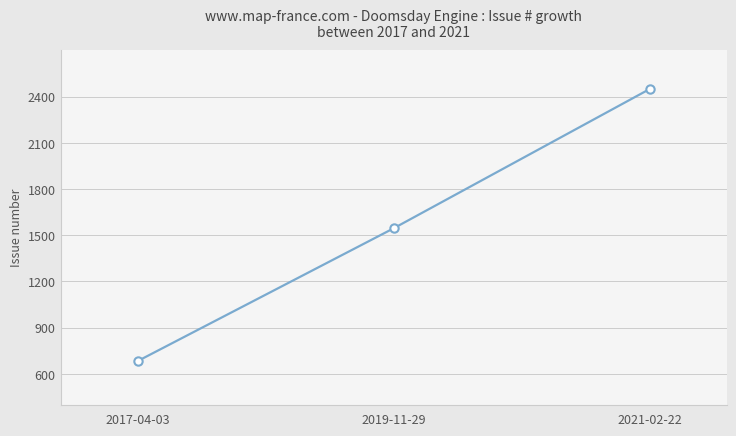

True or false: the data shows 2755 at 2019-11-29.

False